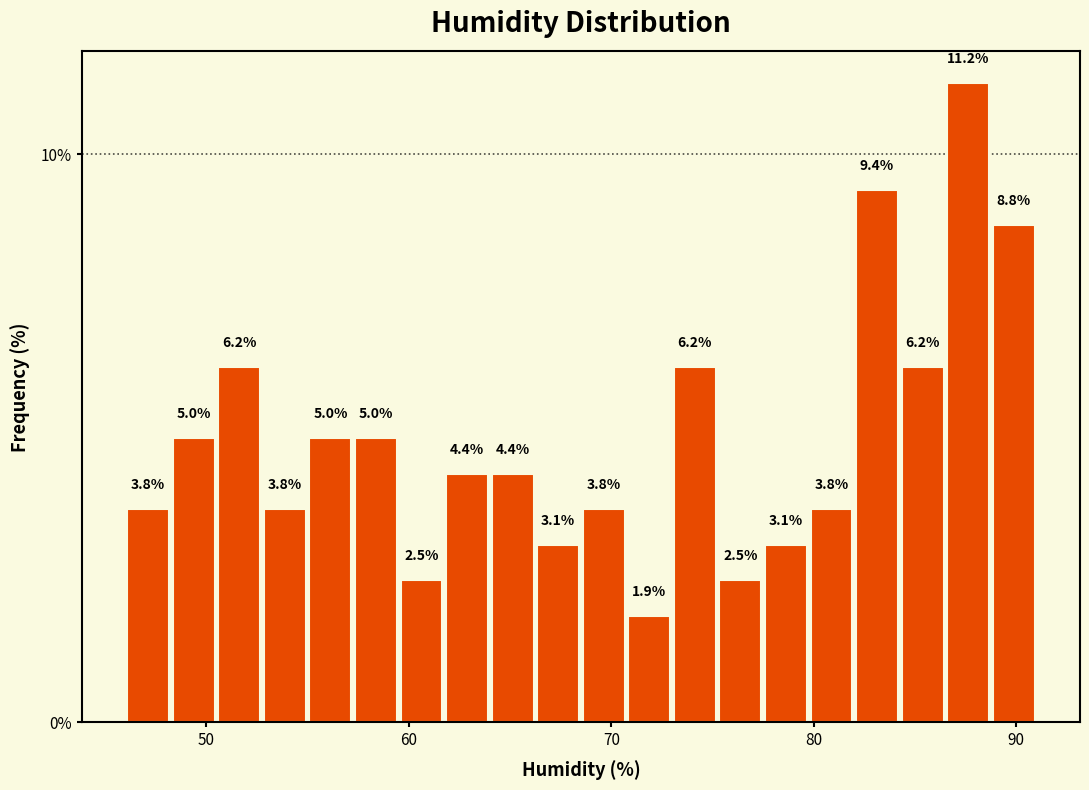

Around what value on the x-axis is the tallest bar? Give the approximate position of its centre, as read against the axis.

88